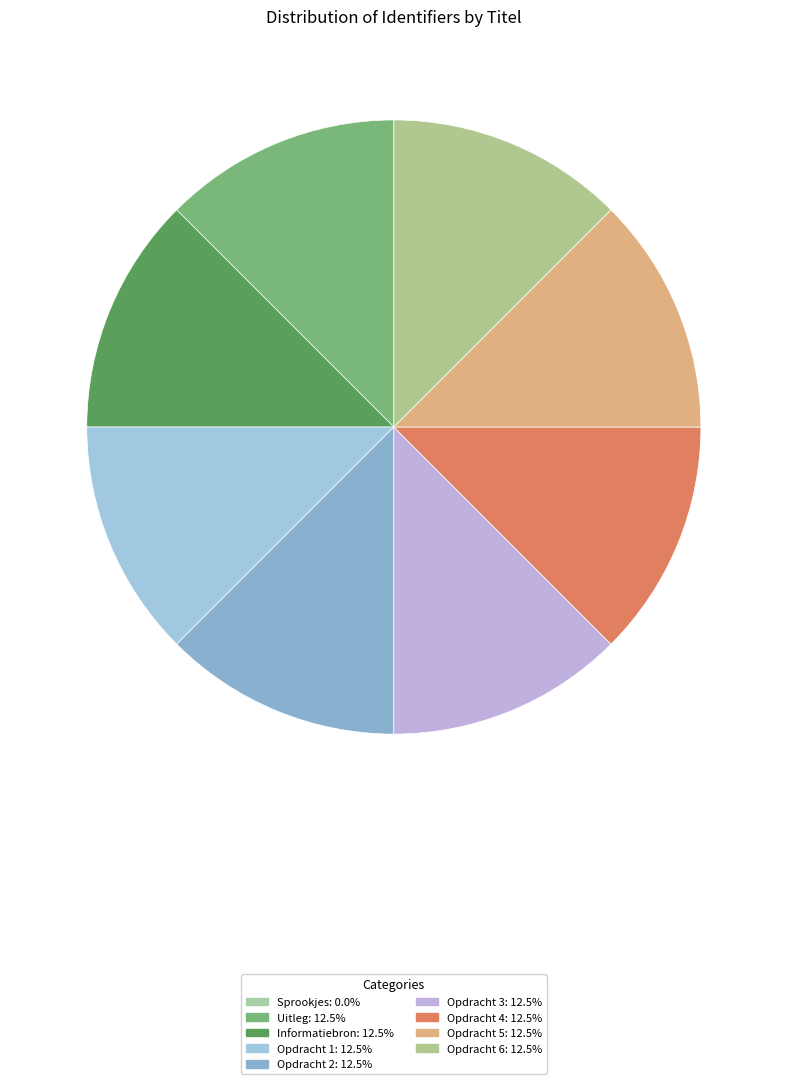

To the nearest percent, what portion does Opdracht 3 represent?

13%